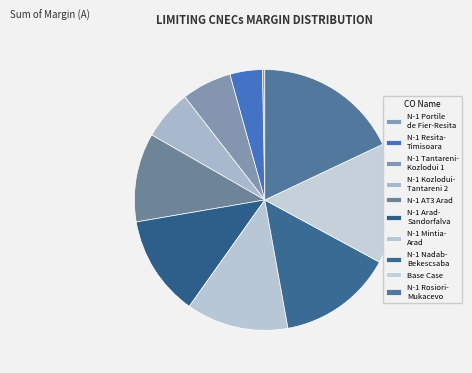

Is there any slice that represents more than half of the pie?

No